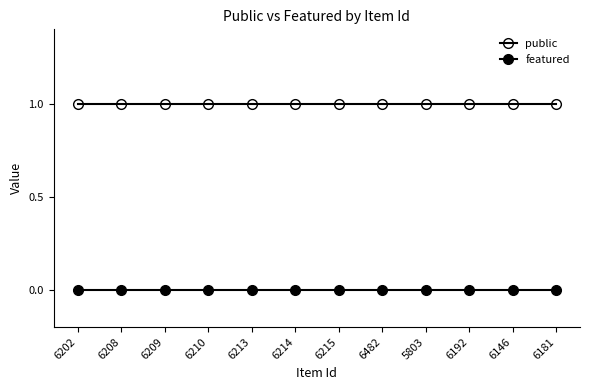

List the labels in order of featured value, smallest first.

6202, 6208, 6209, 6210, 6213, 6214, 6215, 6482, 5803, 6192, 6146, 6181